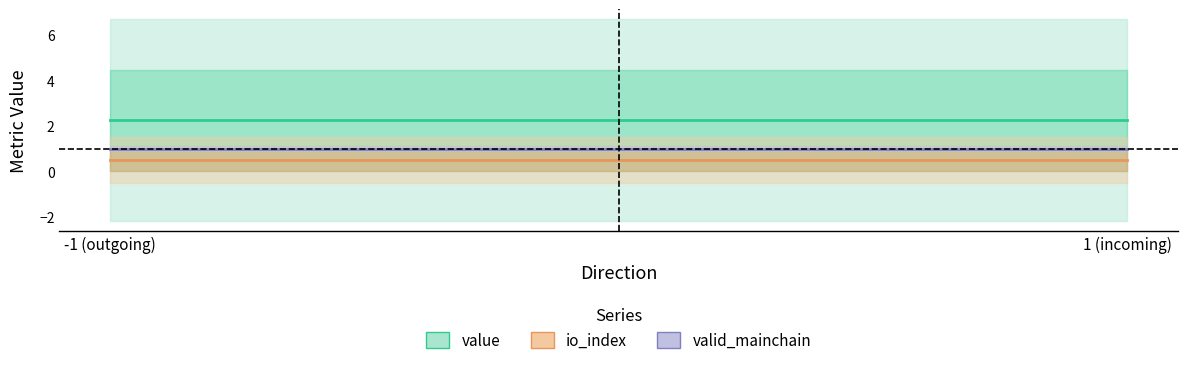

Is the value of valid_mainchain at 1 (incoming) greater than the value of value at -1 (outgoing)?

No